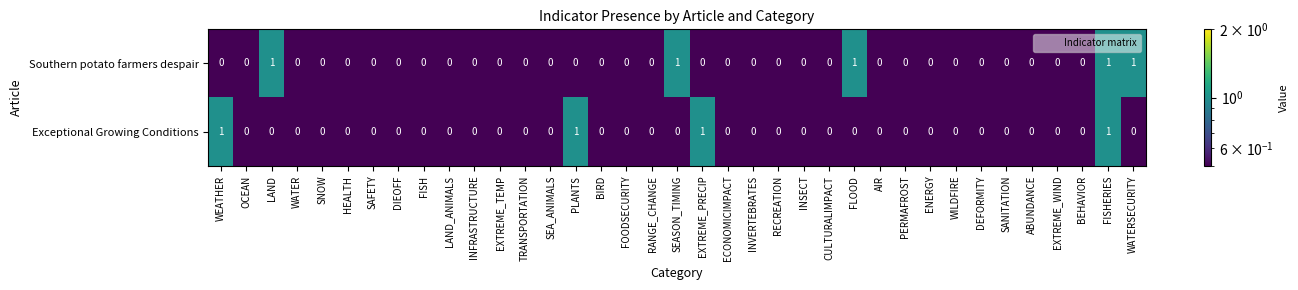

List the series in order of their overall mean, highest first.

Southern potato farmers despair, Exceptional Growing Conditions